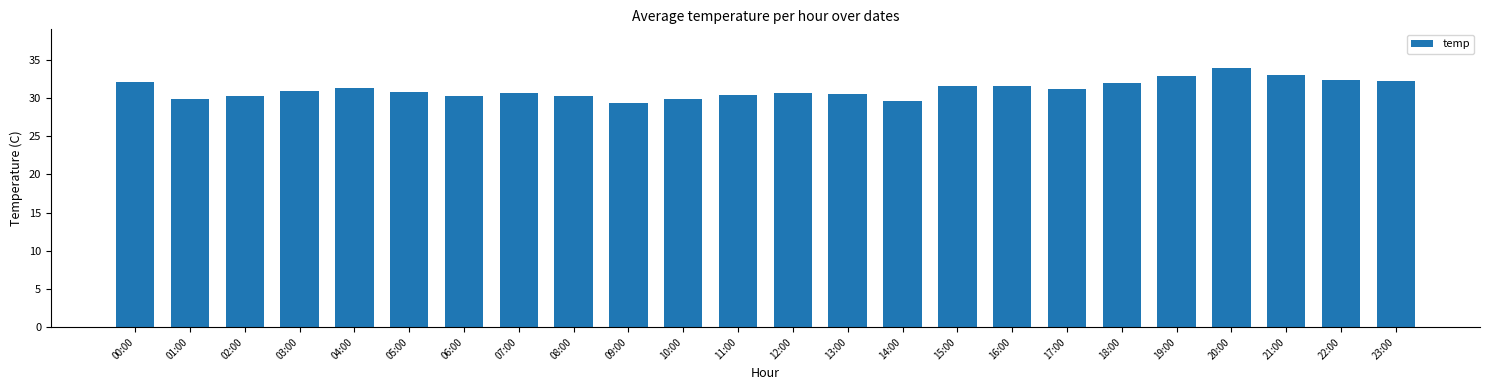

What is the sum of all values?

748.0